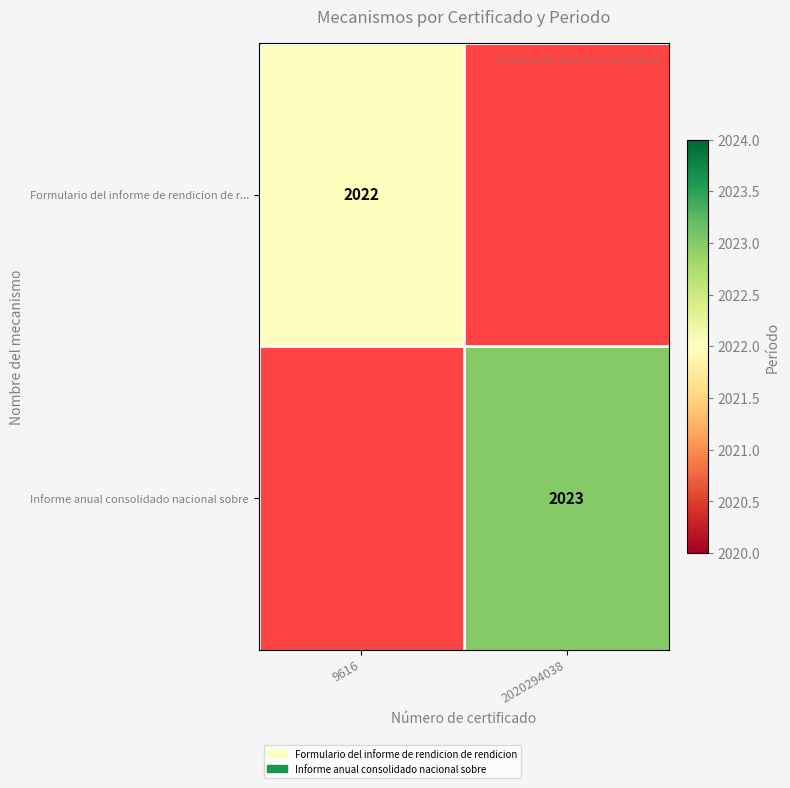

The Informe anual consolidado nacional sobre series shows 2023 at 2020294038. True or false?

True